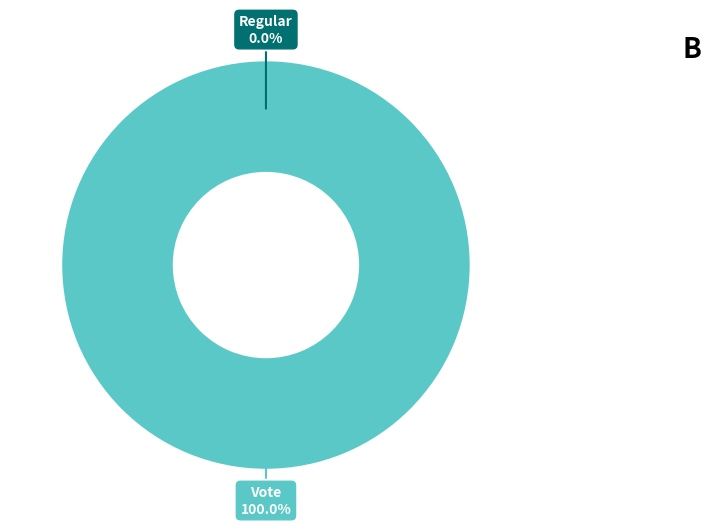

Combined, what portion of the pie is Regular and Vote?

100.0%